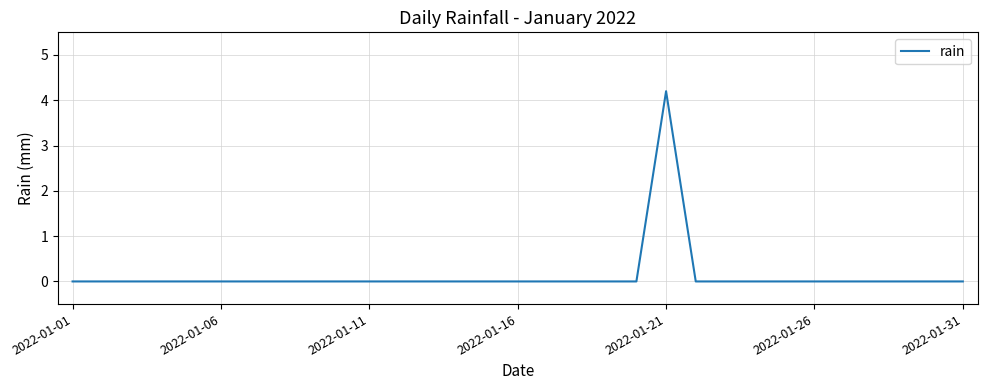

What is the maximum value shown in the chart?

4.2